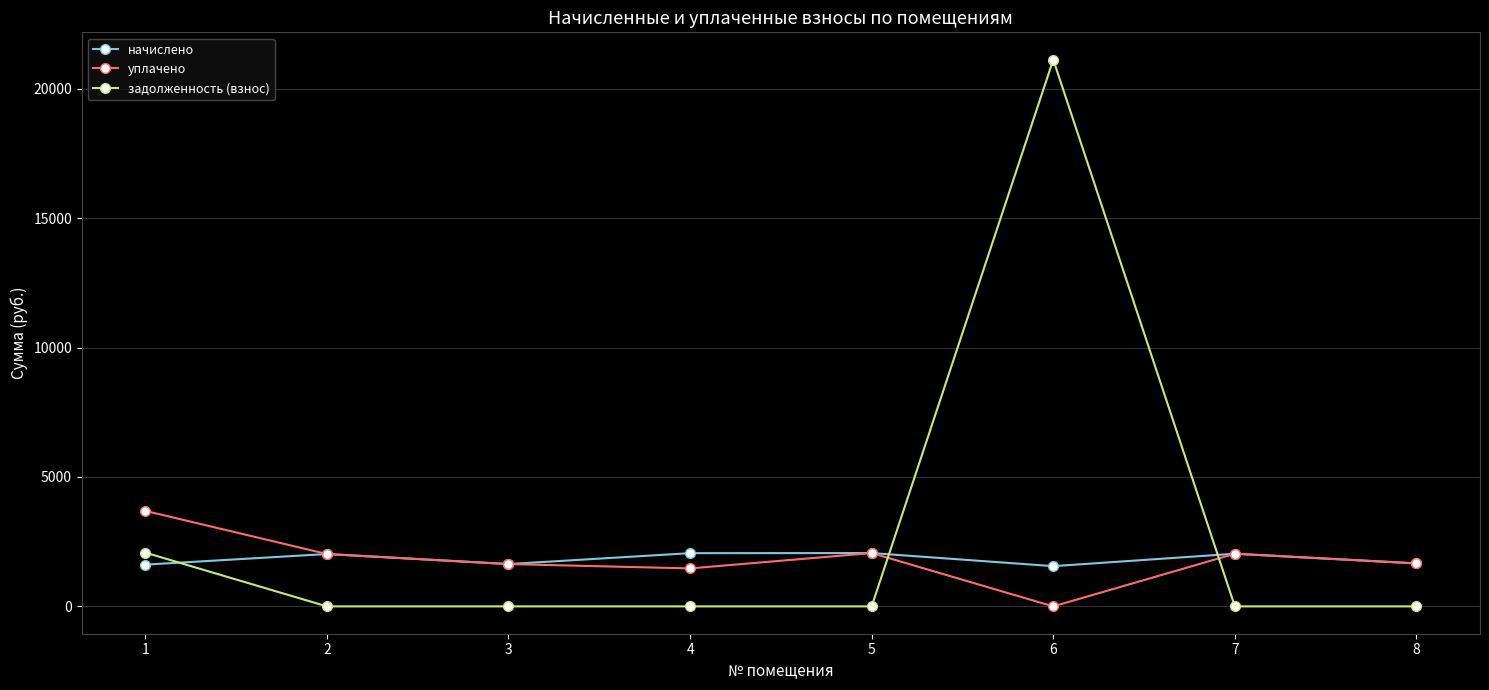

The задолженность (взнос) series shows -10739.8 at 8. True or false?

False